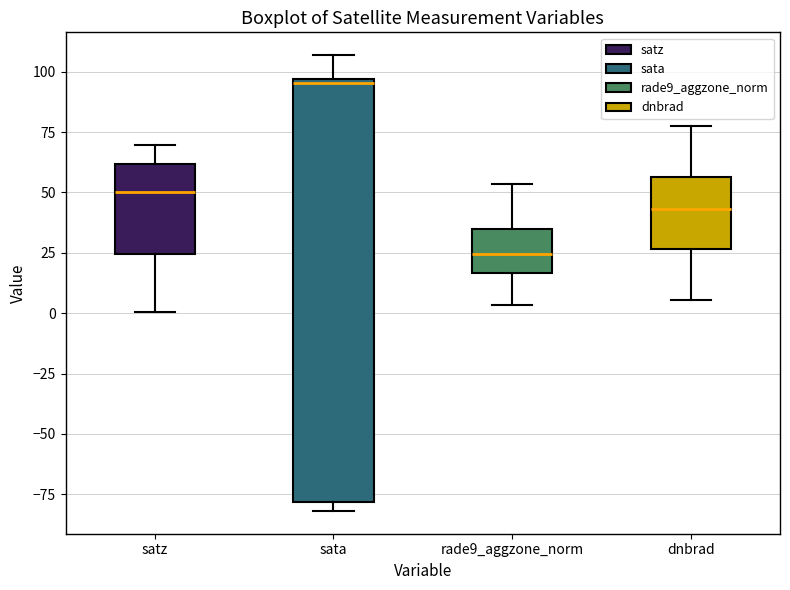

Reading left to right, transcribe this box plot: for each box, give where its median line is, the range the box spans, and where its two whiskers end, as read against the y-axis. The values are not printed on the chart, so give them approximately, as read against the axis.

satz: median 50, box 25 to 60, whiskers 0 to 70
sata: median 95 (just below the box's upper edge), box -80 to 95, whiskers -80 (just below the box's lower edge) to 105
rade9_aggzone_norm: median 25, box 15 to 35, whiskers 5 to 55
dnbrad: median 45, box 25 to 55, whiskers 5 to 80